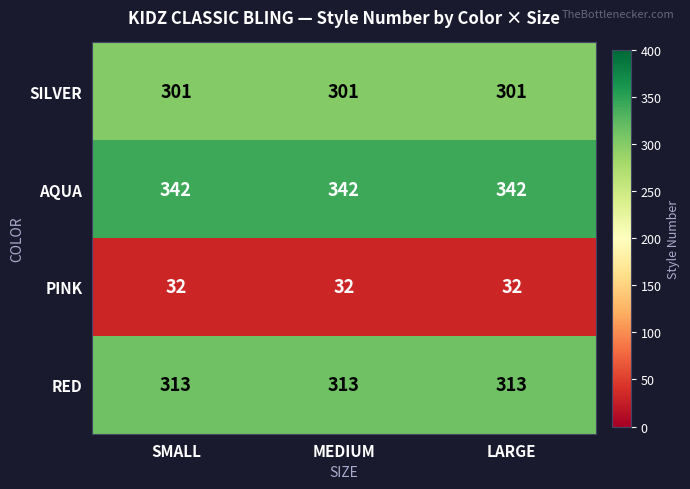

What is the greatest value displayed?

342